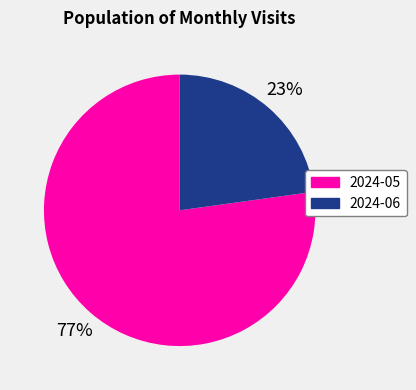

Combined, do 2024-06 and 2024-05 account for over 50%?

Yes